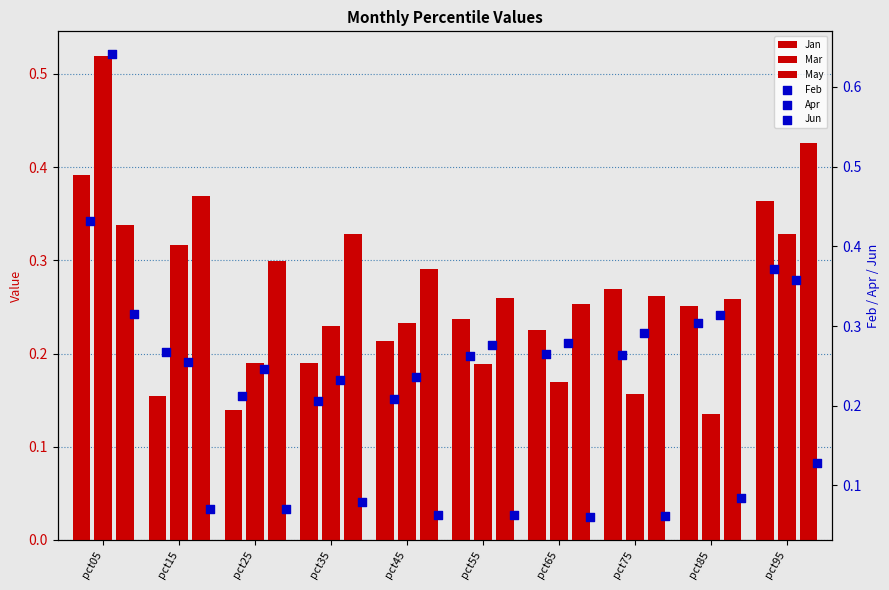

At how many categories does at least one series exceed 0?

10